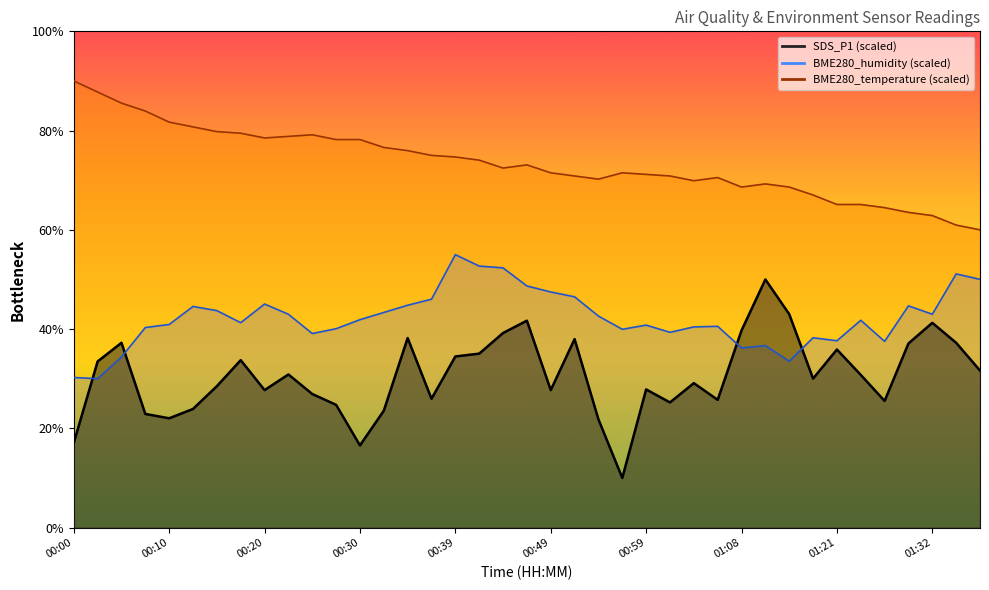

Which series has the largest range (max minus min)?

SDS_P1